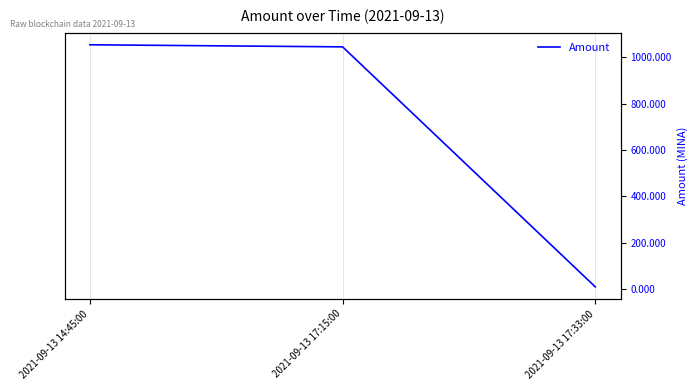

List the labels in order of value, largest first.

2021-09-13 14:45:00, 2021-09-13 17:15:00, 2021-09-13 17:33:00